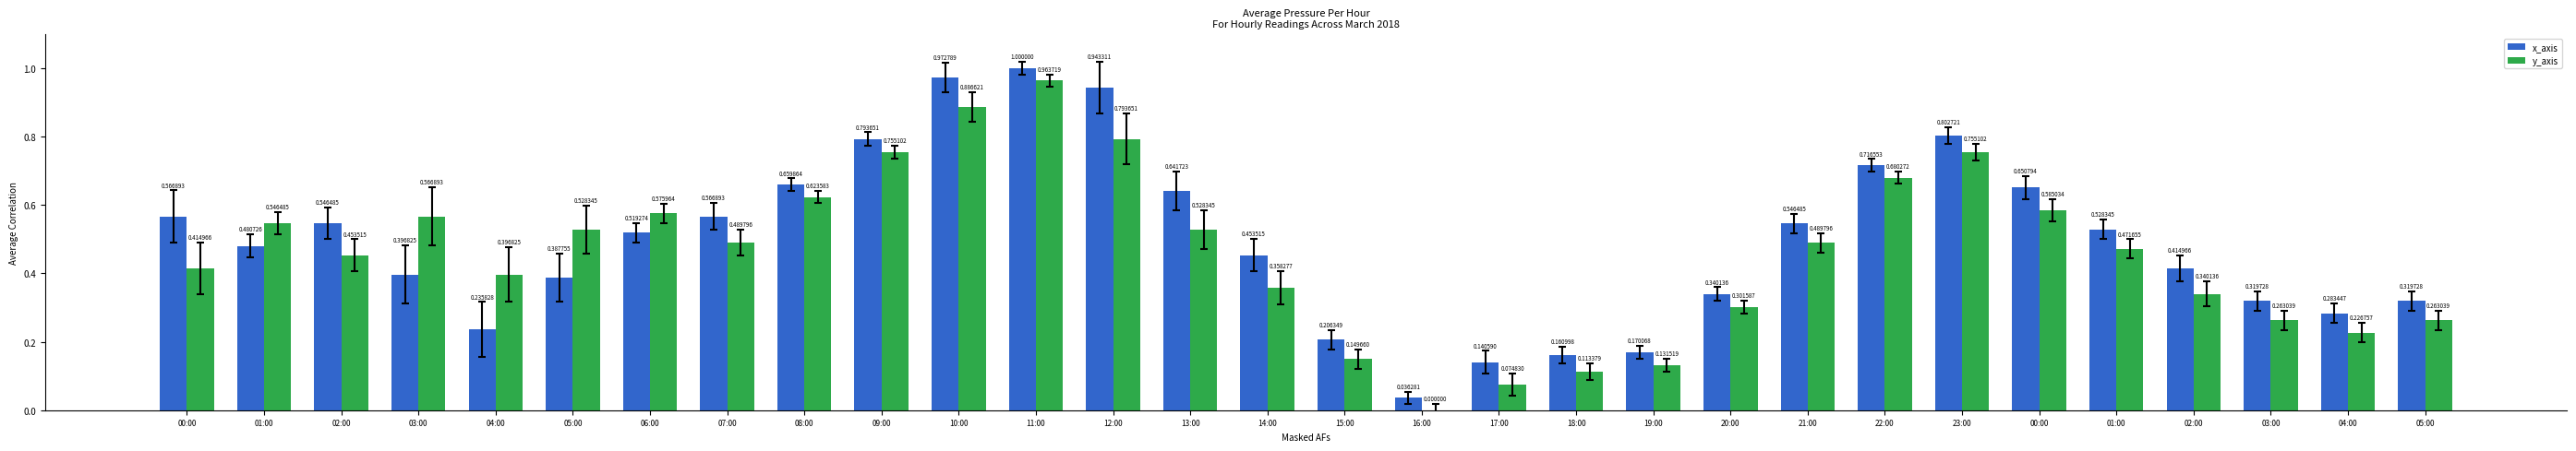

What is the sum of the y_axis values at 04:00 and 01:00?

0.9